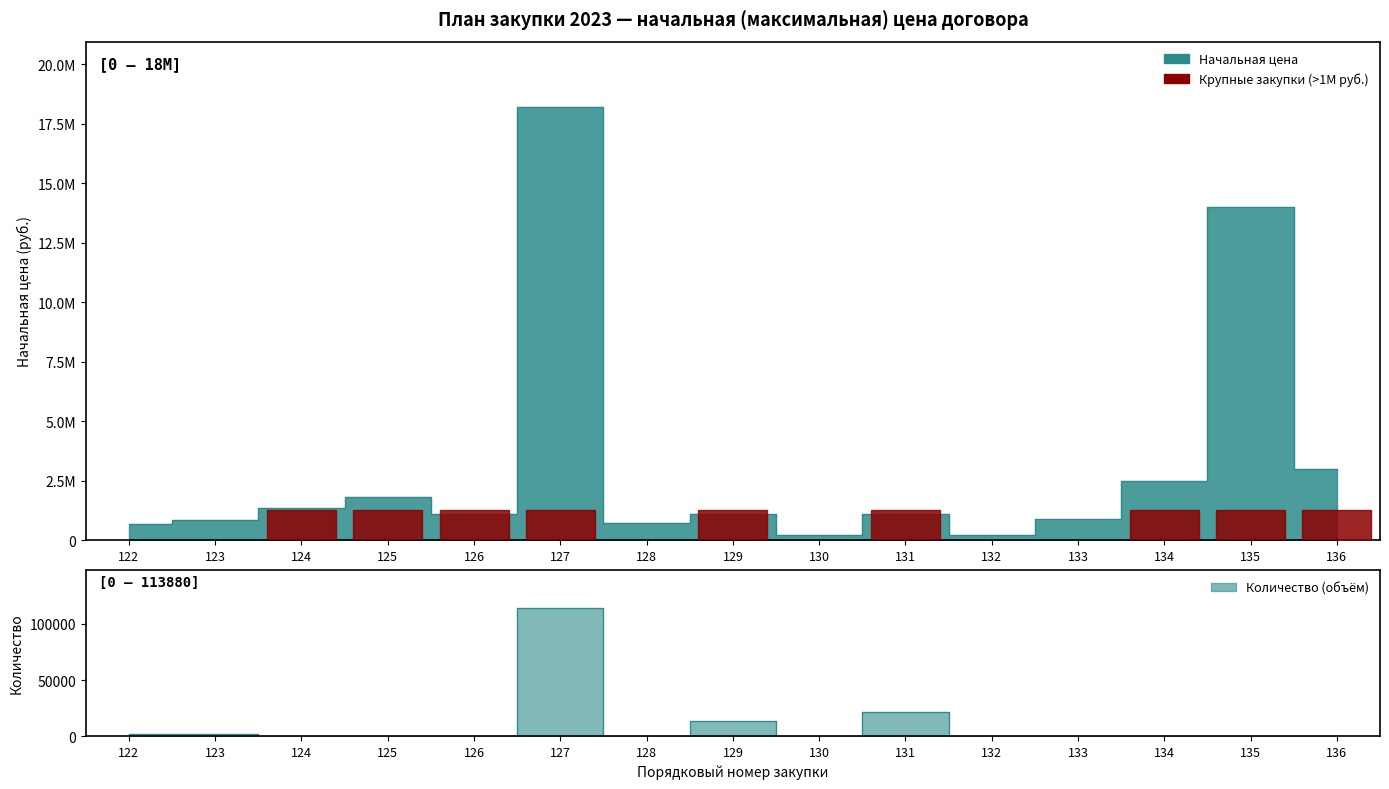

True or false: Начальная цена (тыс. руб.) has a value of 1115616.7 at 131.

True